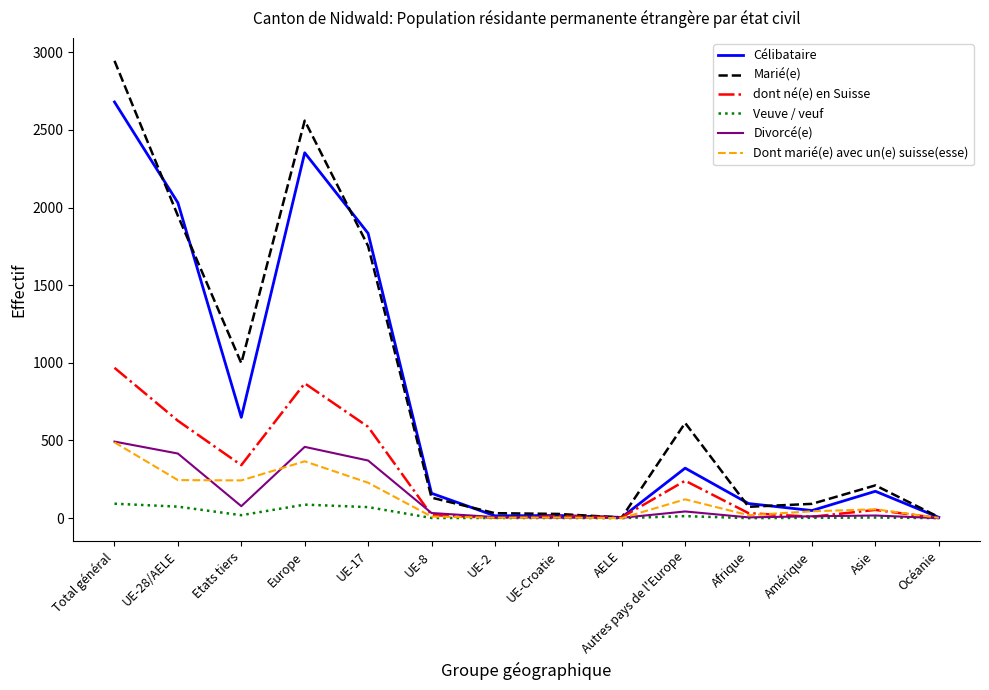

What is the sum of the Célibataire values at Asie and UE-28/AELE?

2204